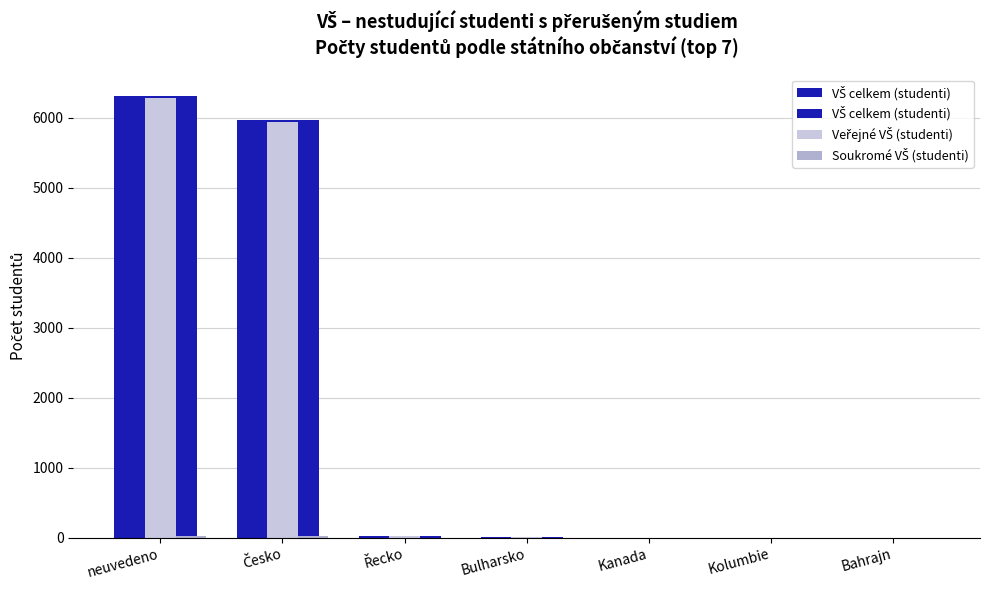

The Veřejné VŠ (studenti) series shows 2 at Bahrajn. True or false?

True